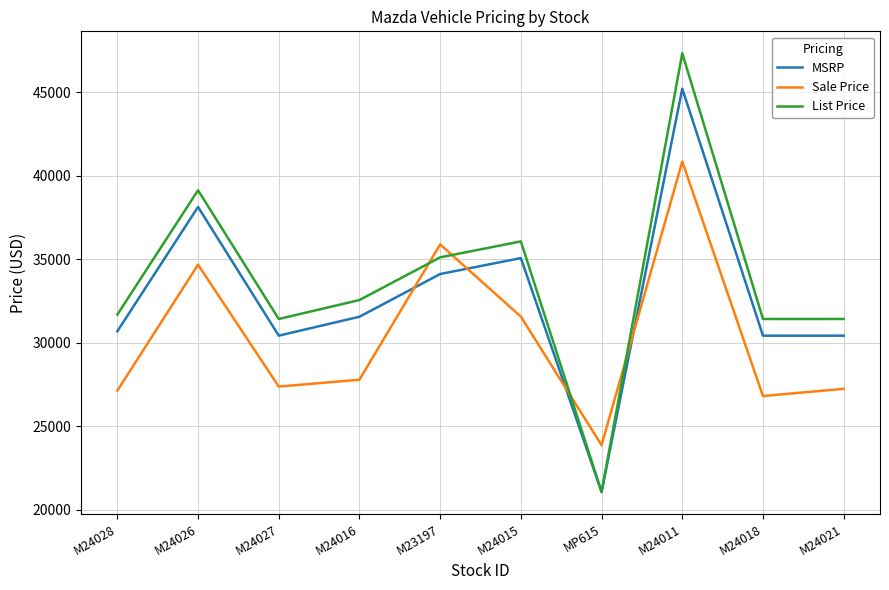

What is the difference between the maximum and second lowest values in the MSRP series?

14801